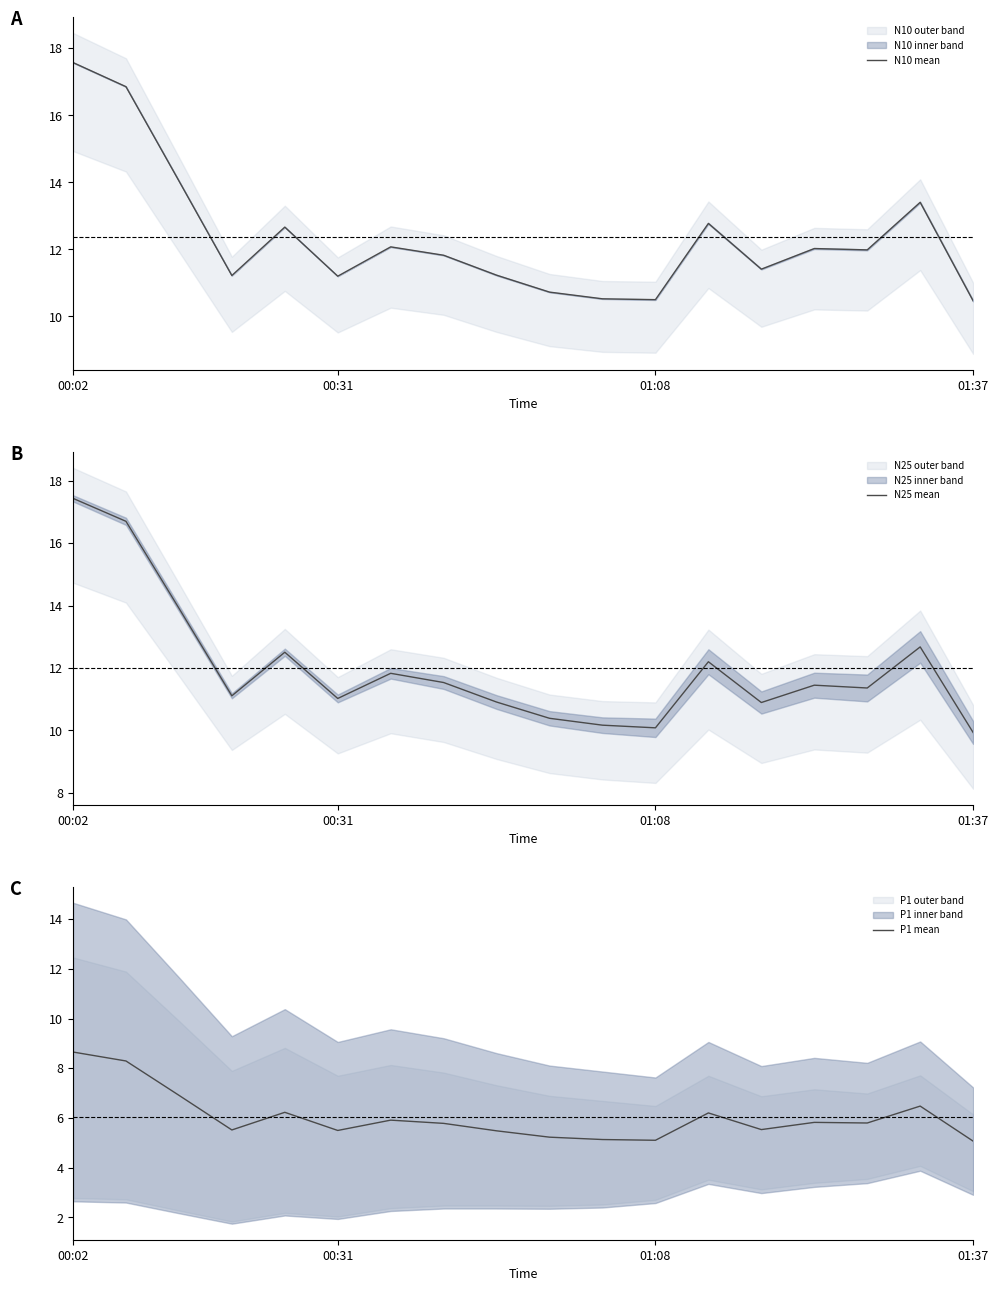

True or false: N10 mean and N25 mean cross at least once.

False